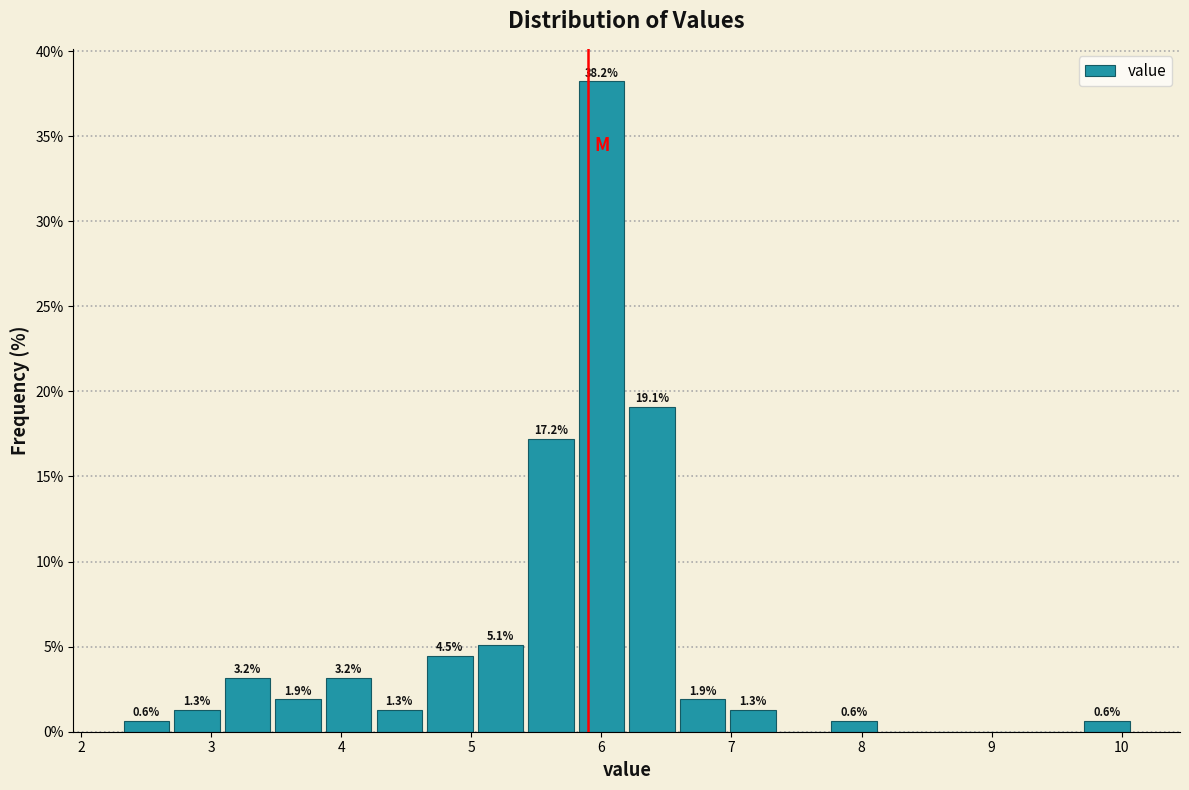

Read against the x-axis, roughly where is the centre of the tallest bar?

6.0